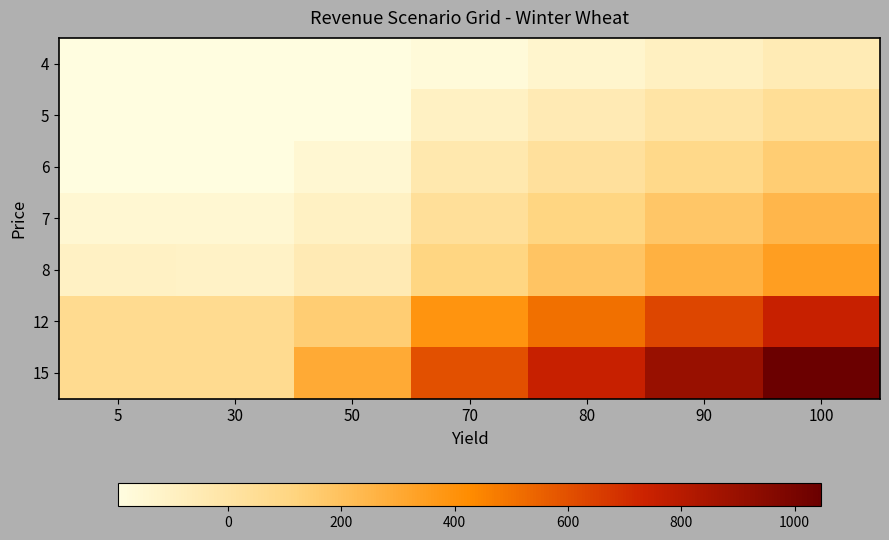

Reading left to right, extract all data points from this chart.

4: 5=-190.7	30=-192.4	50=-193.8	70=-171.4	80=-132.1	90=-92.8	100=-53.5
5: 5=-190.7	30=-192.4	50=-193.8	70=-101.4	80=-52.1	90=-2.8	100=46.5
6: 5=-190.7	30=-192.4	50=-150.0	70=-31.4	80=27.9	90=87.2	100=146.5
7: 5=-148.0	30=-149.7	50=-100.0	70=38.6	80=107.9	90=177.2	100=246.5
8: 5=-105.3	30=-107.0	50=-50.0	70=108.6	80=187.9	90=267.2	100=346.5
12: 5=65.5	30=63.8	50=150.0	70=388.6	80=507.9	90=627.2	100=746.5
15: 5=65.5	30=63.8	50=300.0	70=598.6	80=747.9	90=897.2	100=1046.5